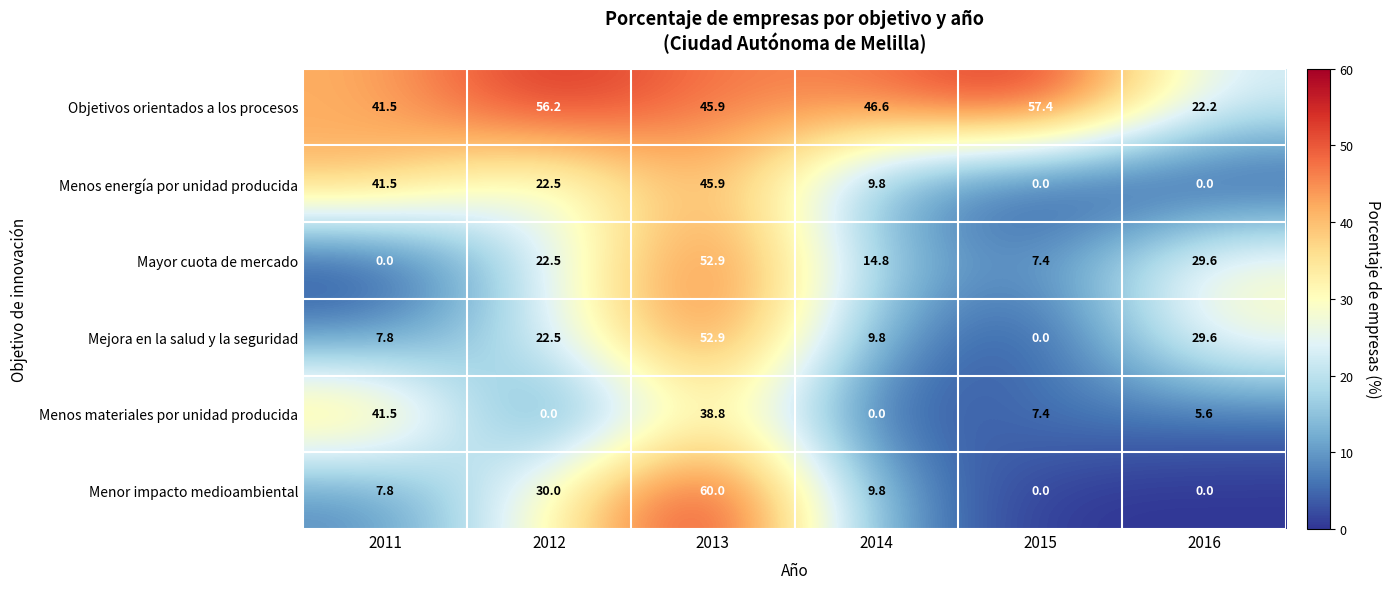

How many series are shown in this chart?

6